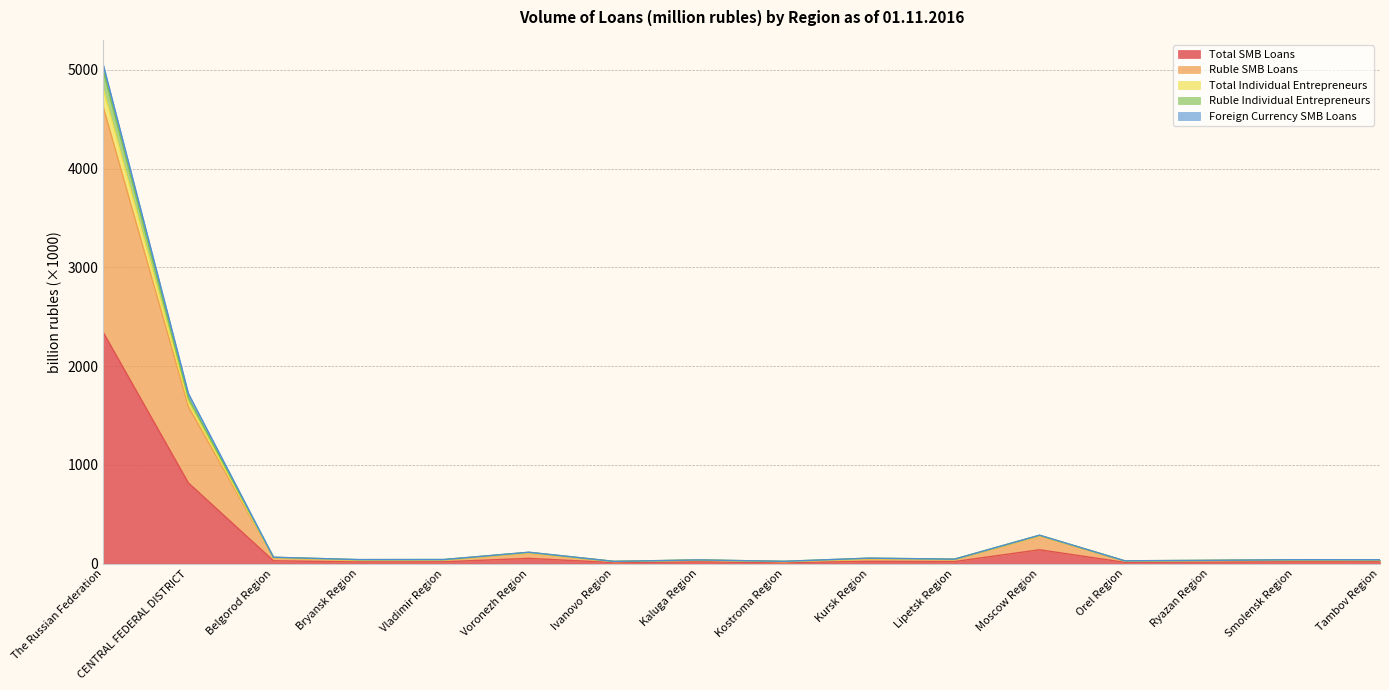

Between Vladimir Region and Ryazan Region, which is larger?

Vladimir Region